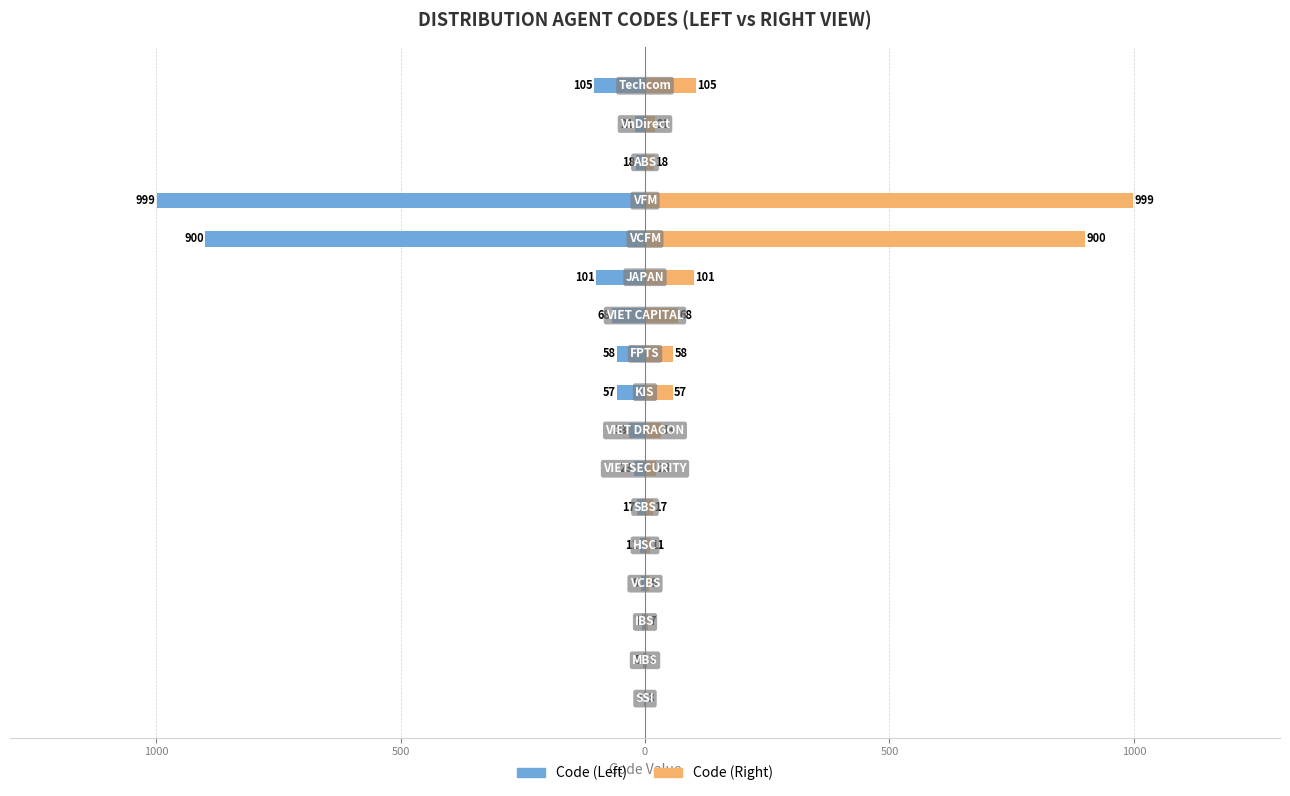

Rank the series at 0 from lowest to highest value.

Code (Left), Code (Right)